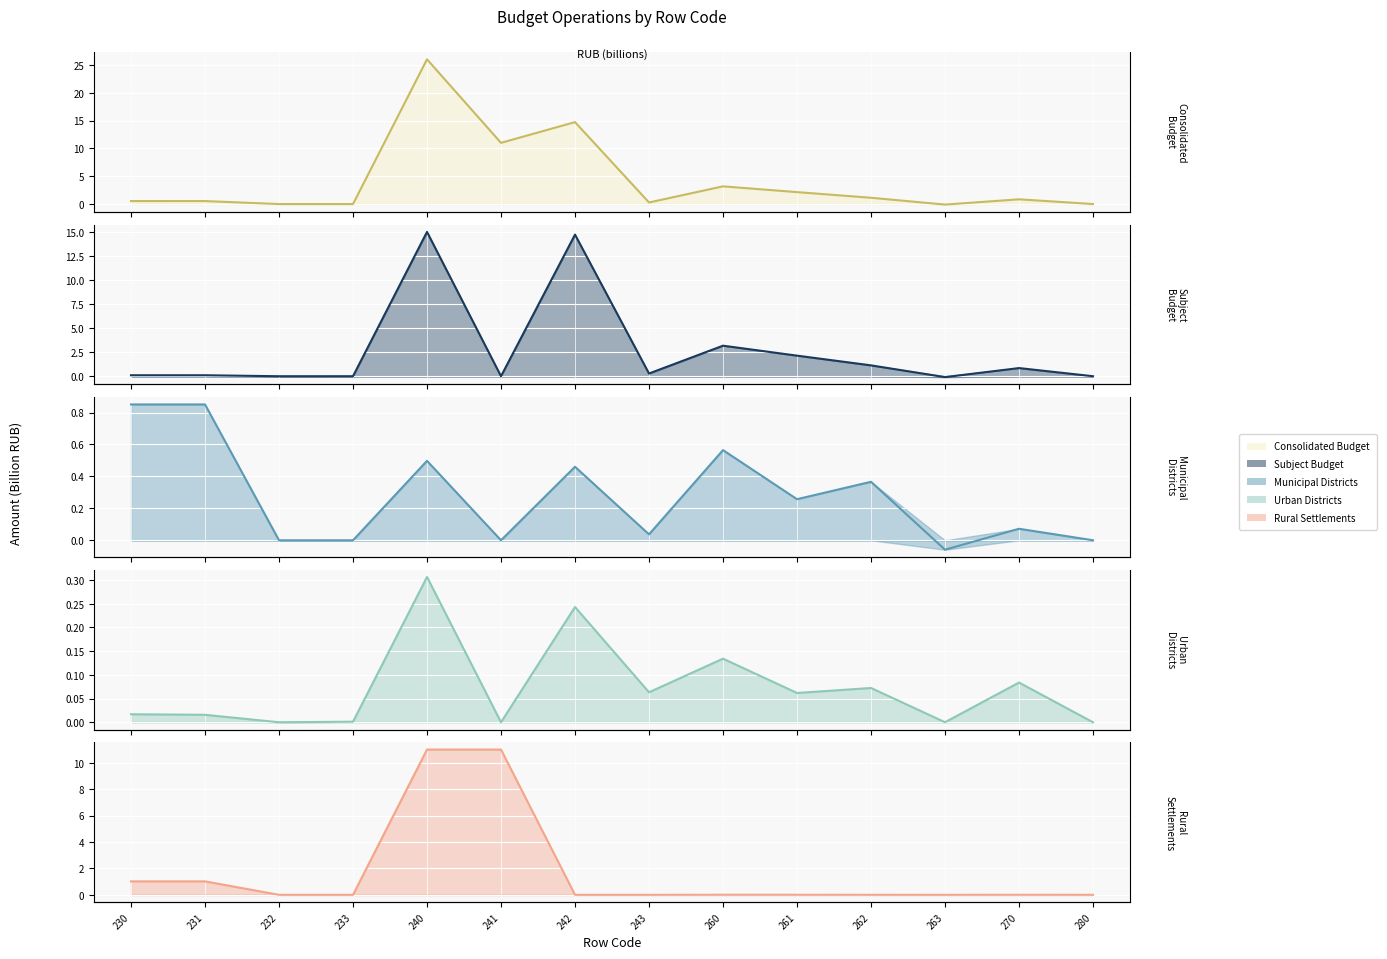

What are all the series names shown in the legend?

Consolidated Budget, Subject Budget, Municipal Districts, Urban Districts, Rural Settlements